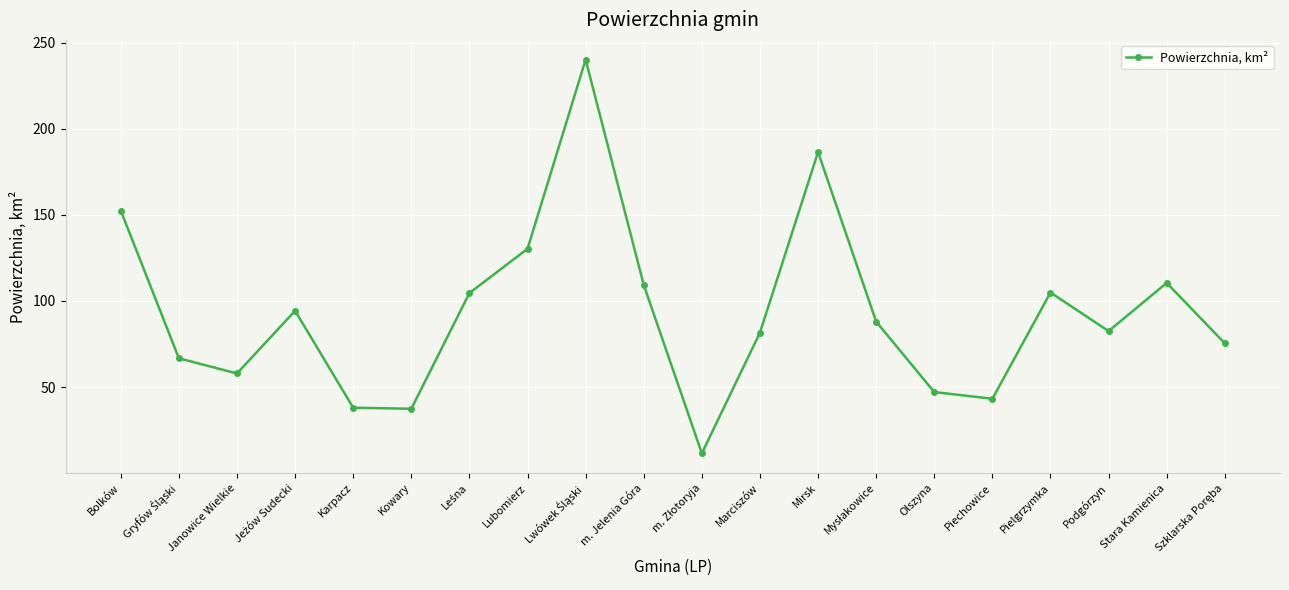

What is the average value?

93.1